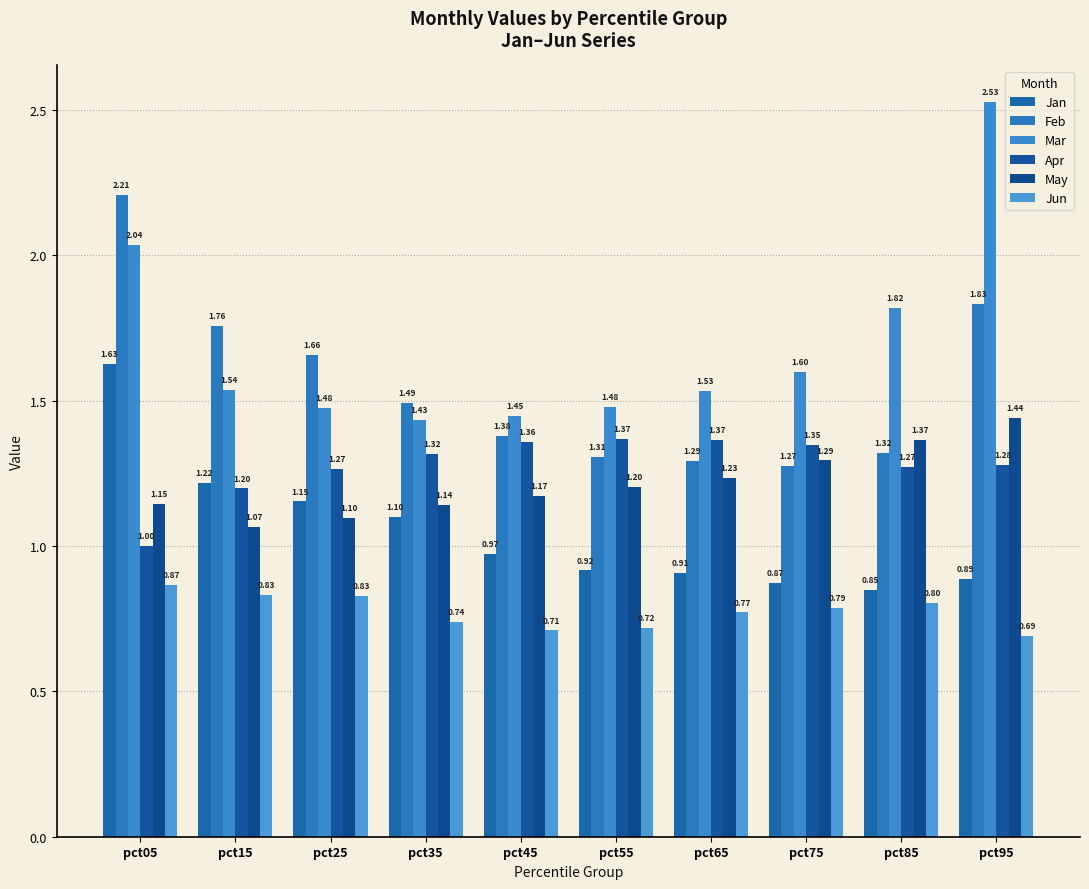

How many distinct data groups are displayed?

6